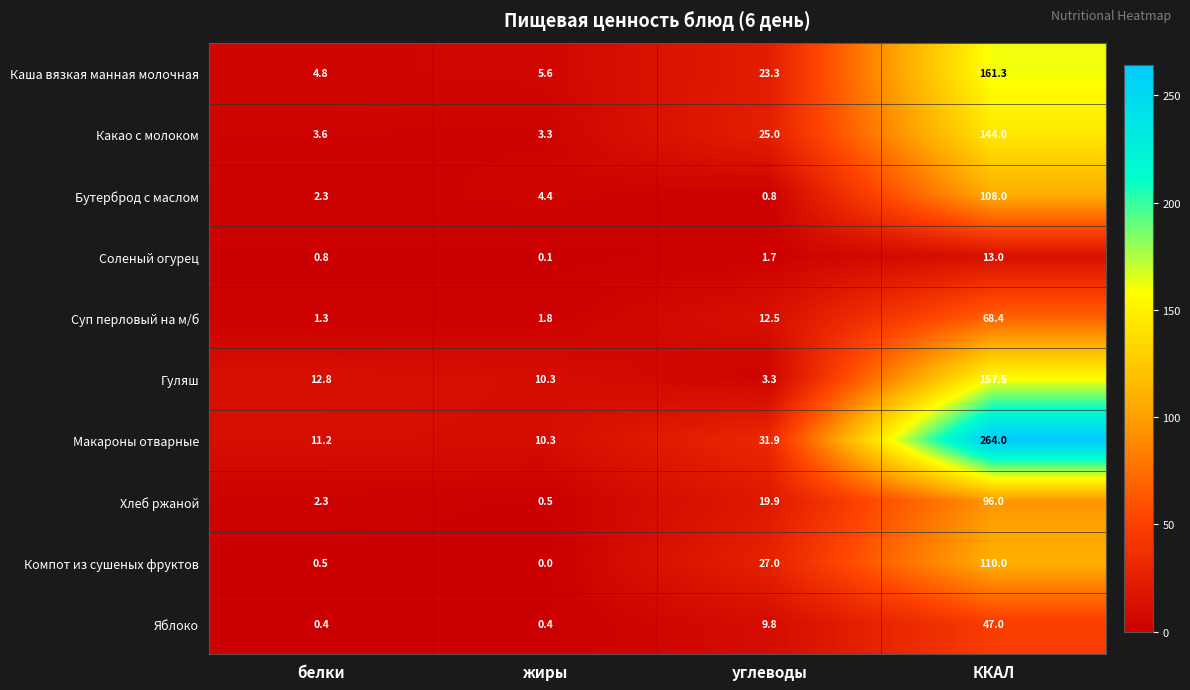

Which series has the largest total across all categories?

Макароны отварные